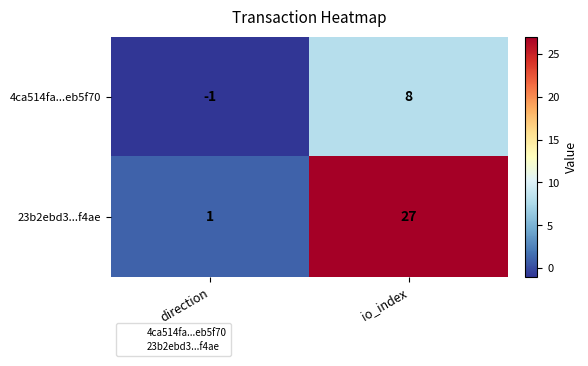

How many values in the 23b2ebd3...f4ae series are below 27?

1